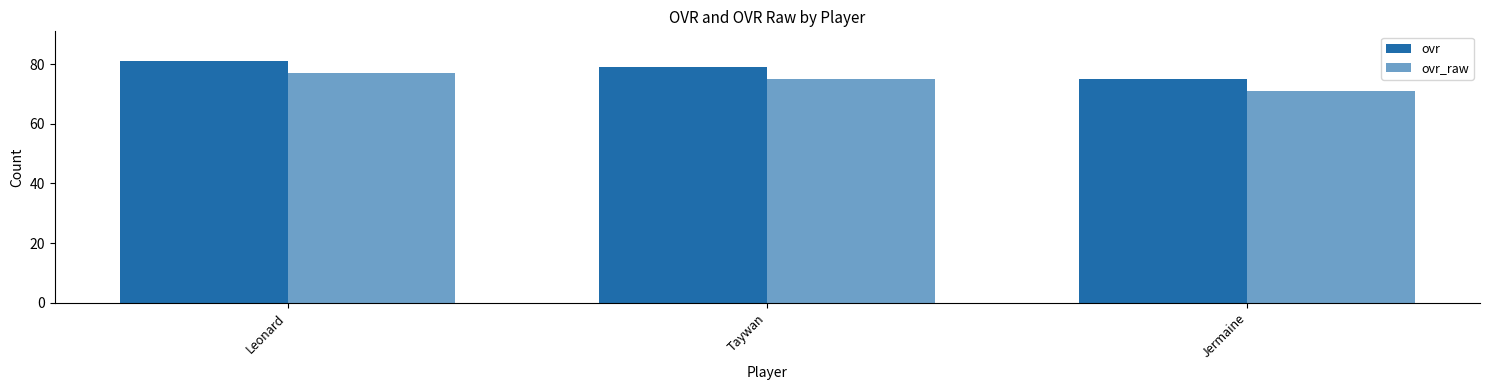

Are the bars horizontal?

No